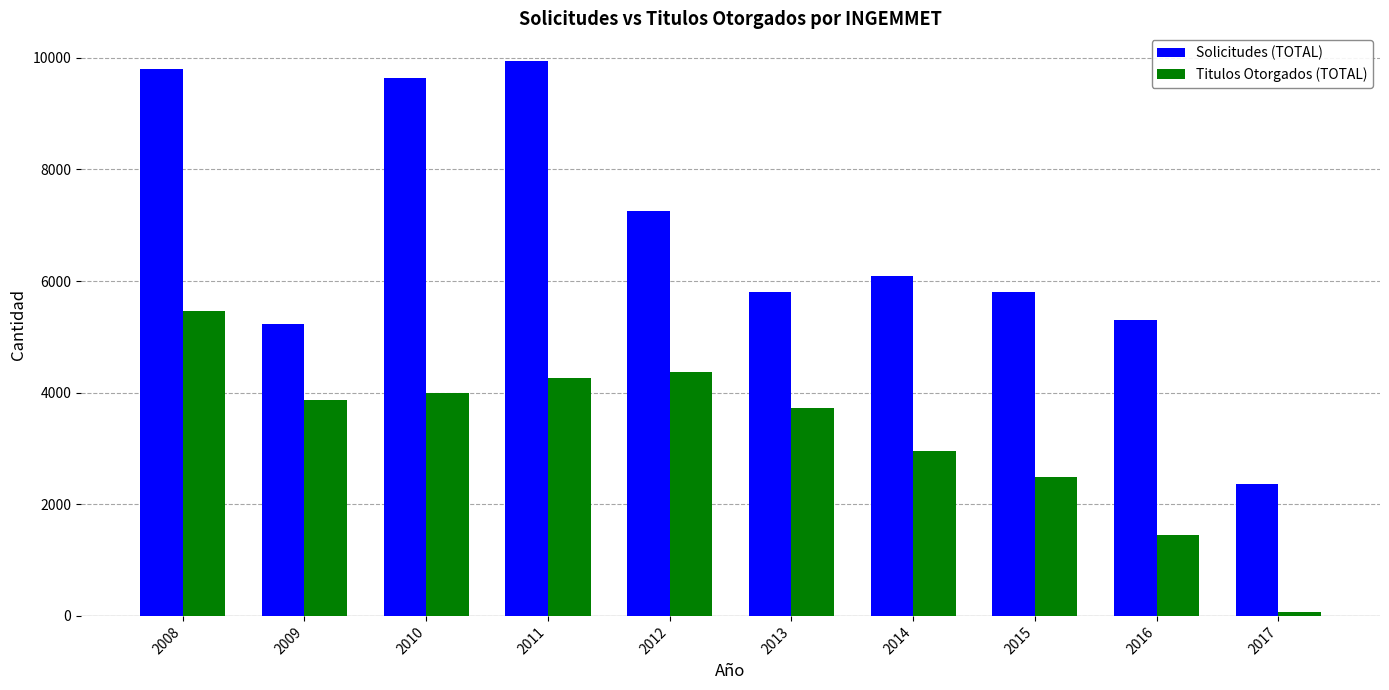

How many data points does each series have?

10